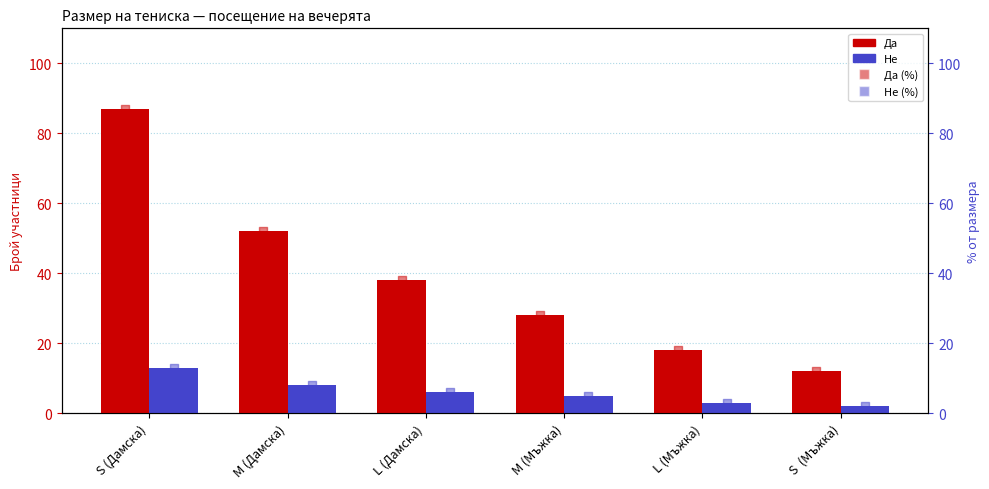

At which category is the sum across all series the highest?

S (Дамска)